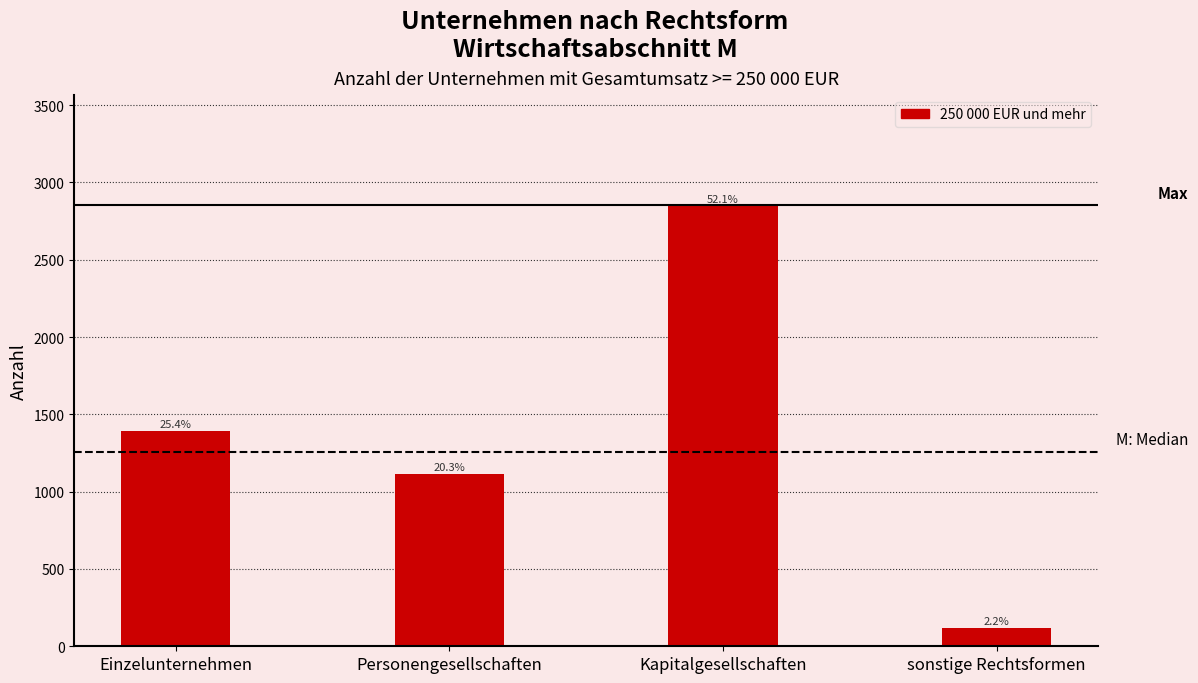

Where is the data nearest to the value 1485?

Einzelunternehmen